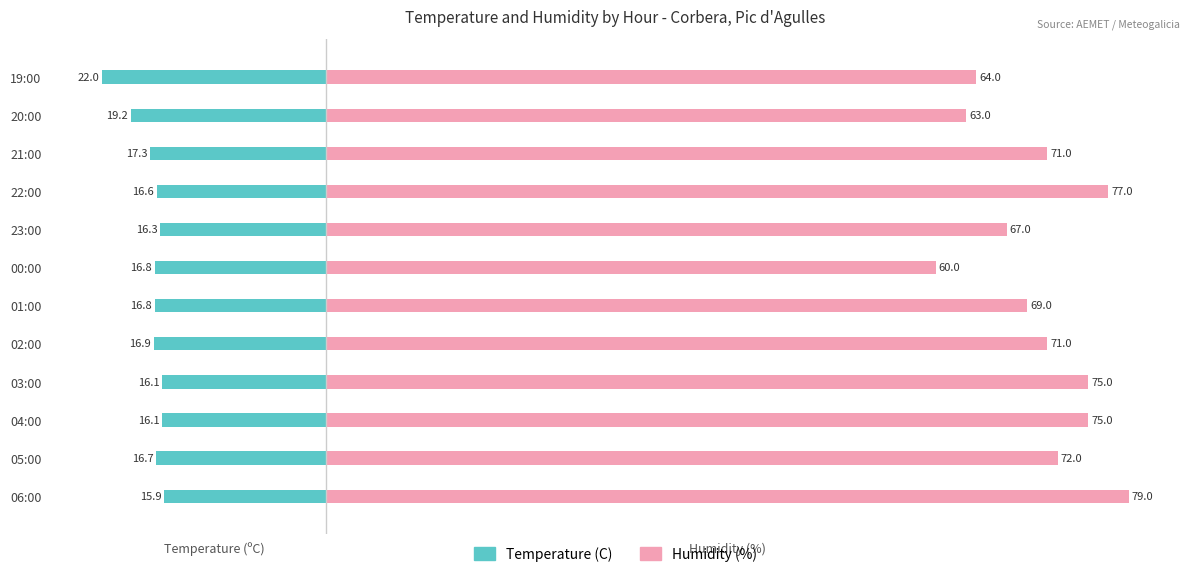

Is the value of Temperature (C) at 5 greater than the value of Humidity (%) at 3?

No